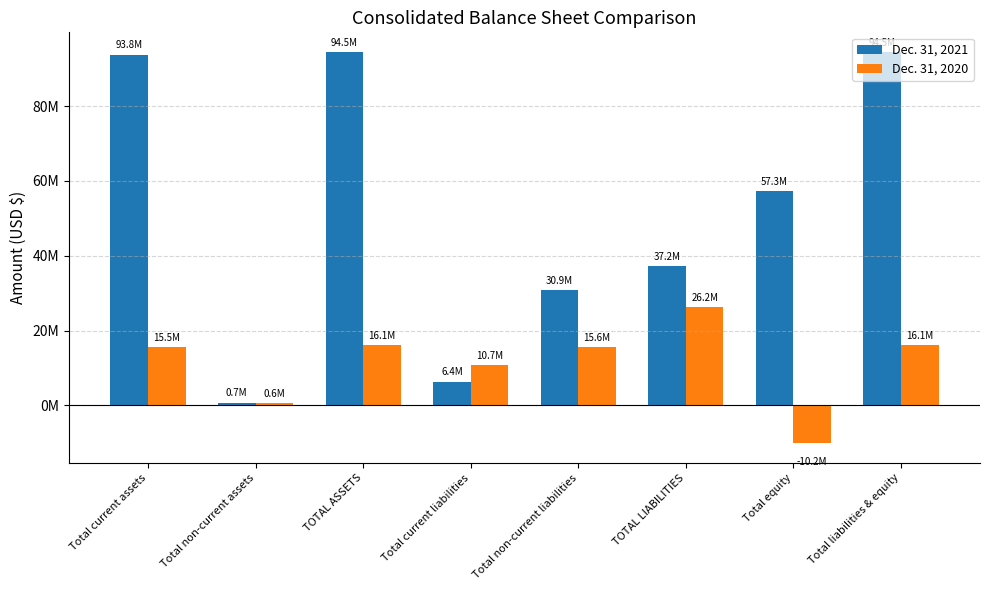

What are all the series names shown in the legend?

Dec. 31, 2021, Dec. 31, 2020